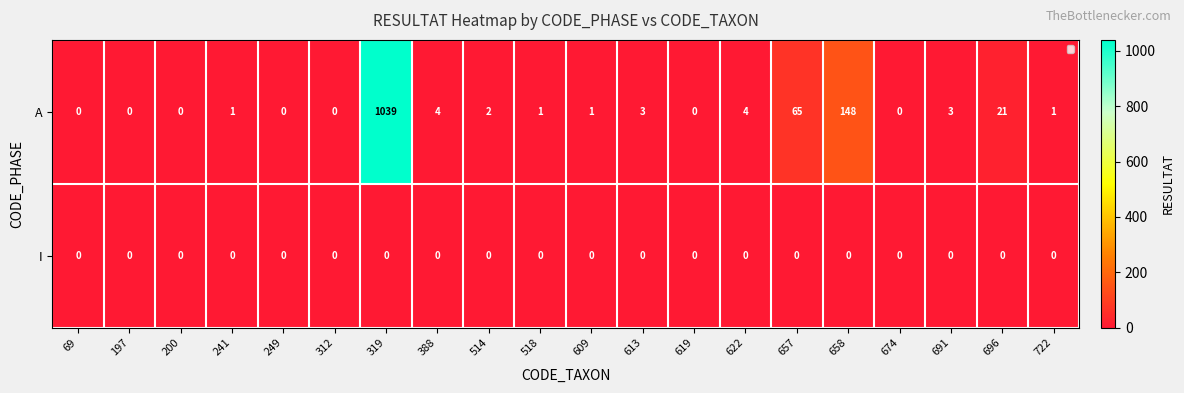

At which category is the sum across all series the highest?

319